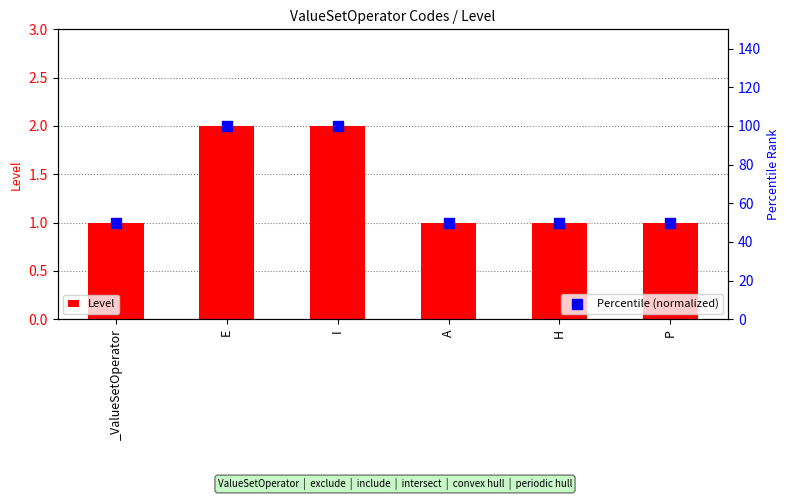

Which series contains the lowest Y value?

Level